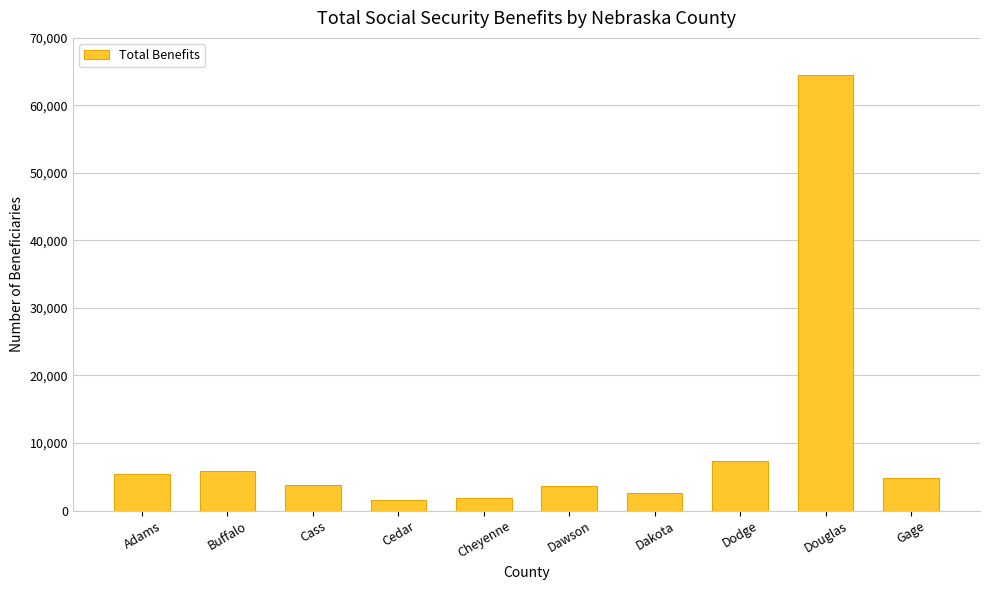

What is the sum of all values?

101408